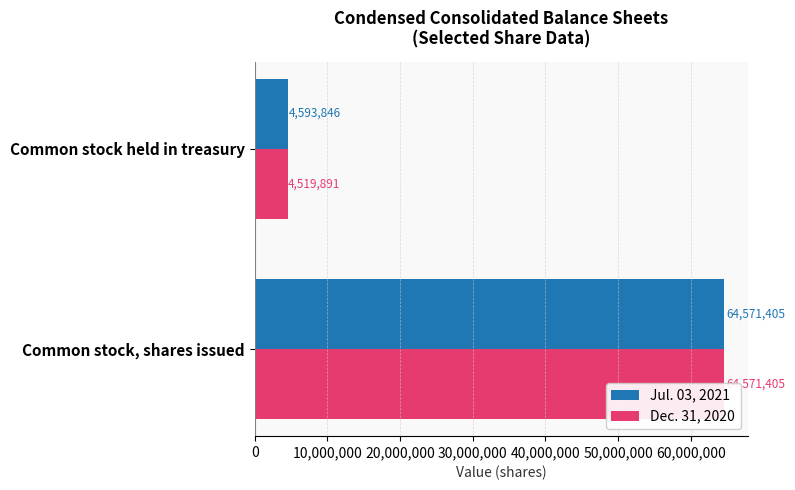

True or false: Dec. 31, 2020 has a value of 64571405 at Common stock, shares issued.

True